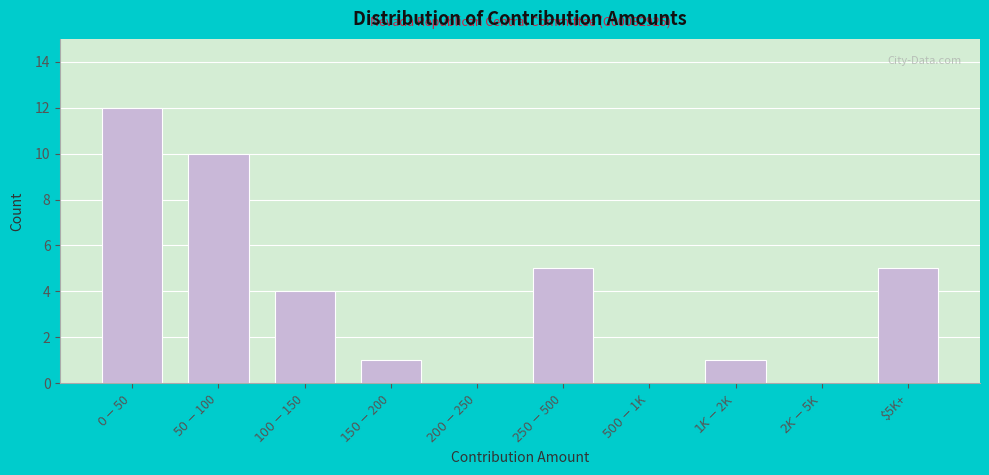

What is the greatest value displayed?

12